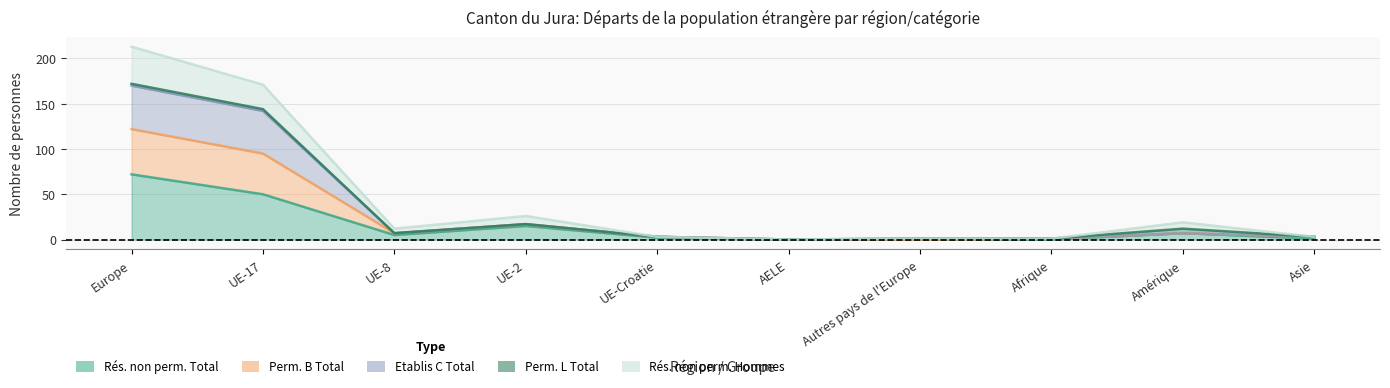

The col_10 (Etablis C Total) series shows 2 at Autres pays de l'Europe. True or false?

False